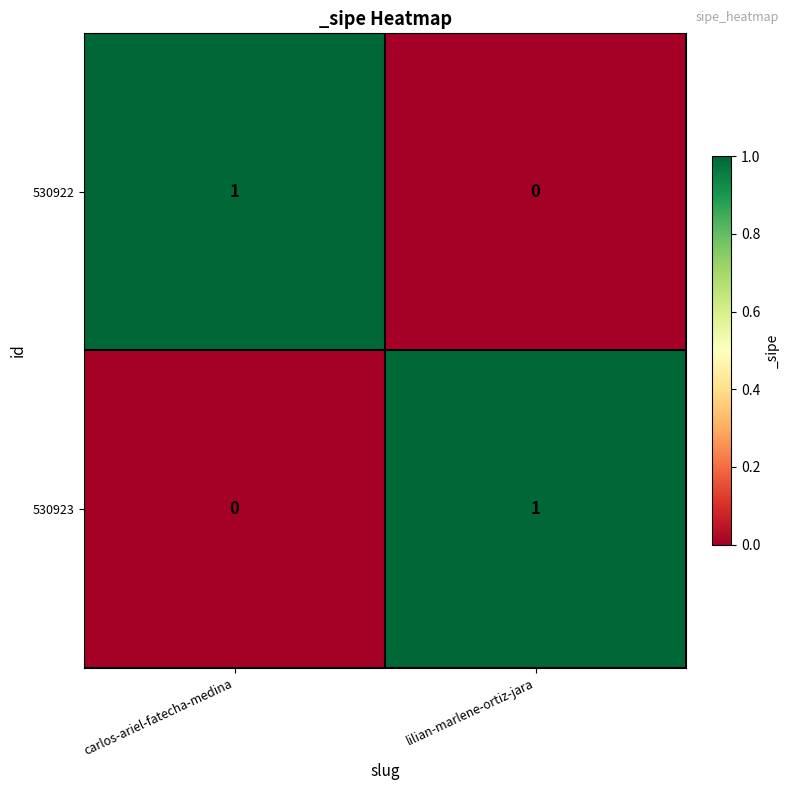

Is it true that 530923 equals 1 at lilian-marlene-ortiz-jara?

True